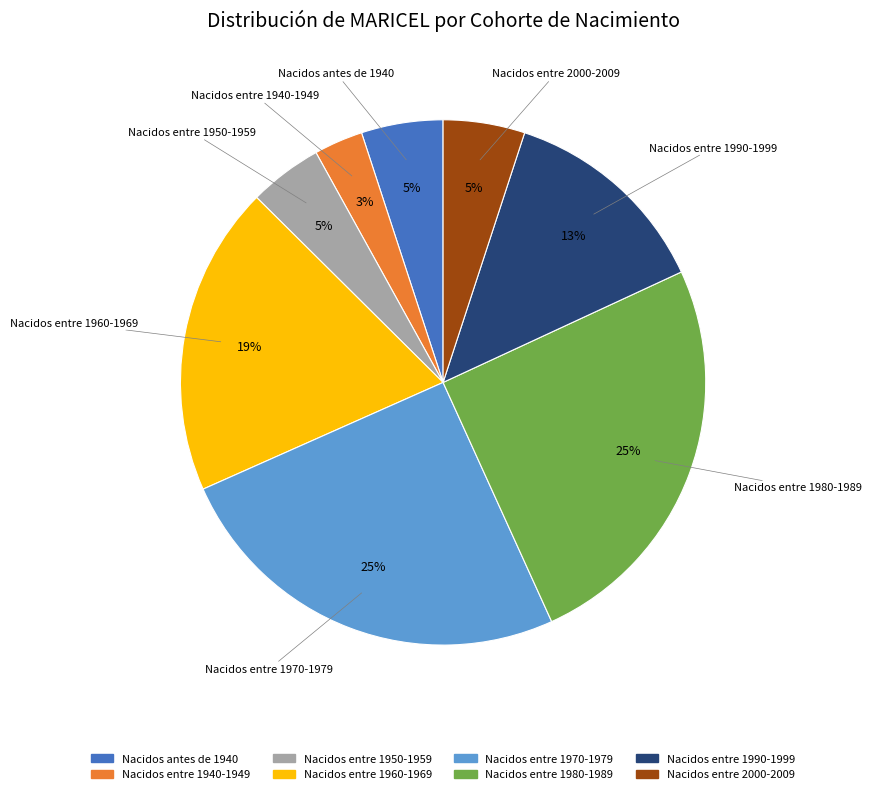

What is the smallest slice in the pie chart?

Nacidos entre 1940-1949